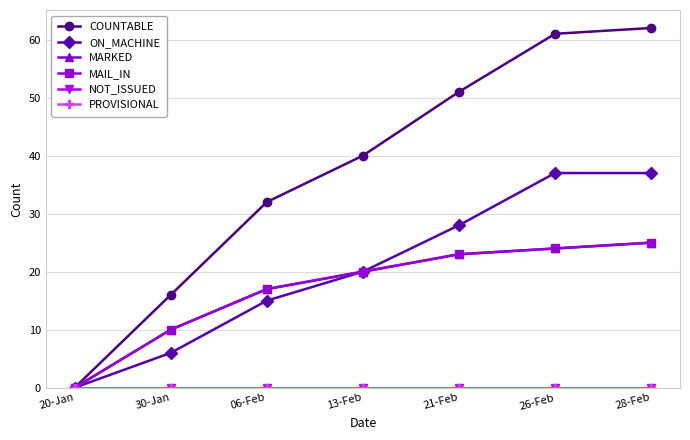

List the labels in order of NOT_ISSUED value, largest first.

20-Jan, 30-Jan, 06-Feb, 13-Feb, 21-Feb, 26-Feb, 28-Feb